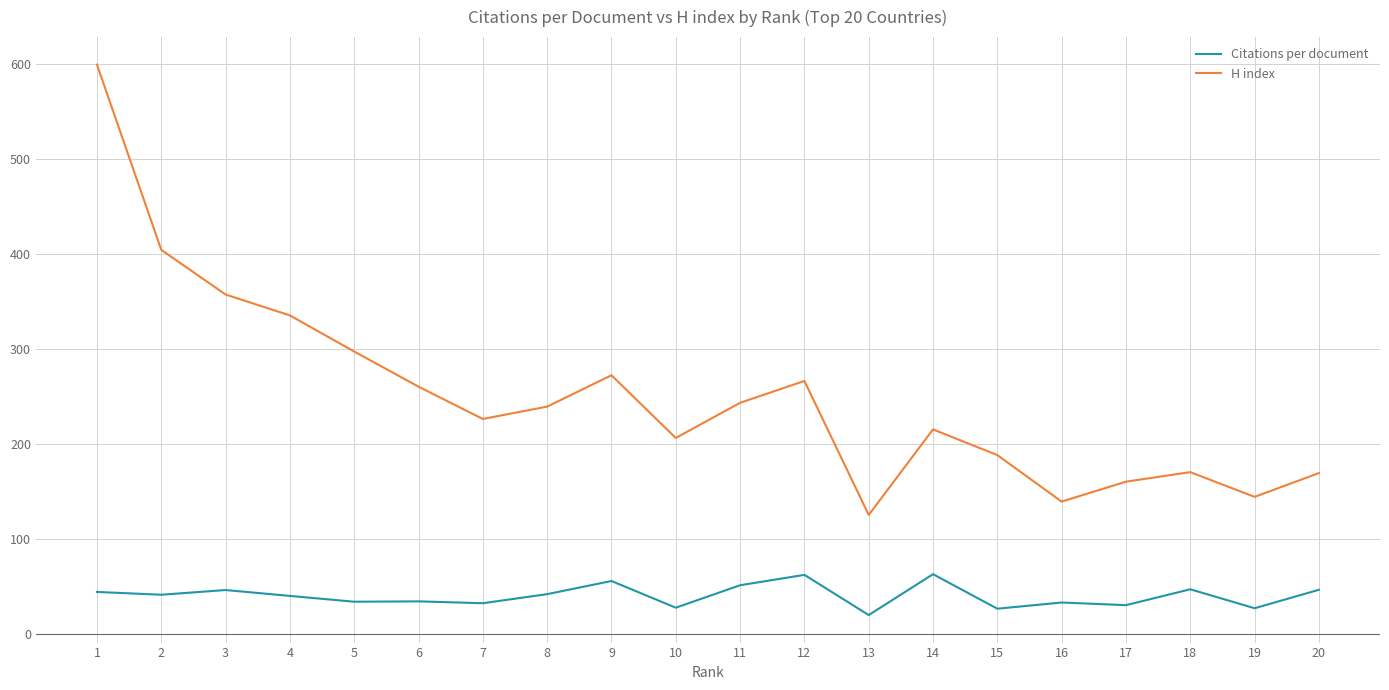

True or false: Citations per document and H index intersect in this chart.

False